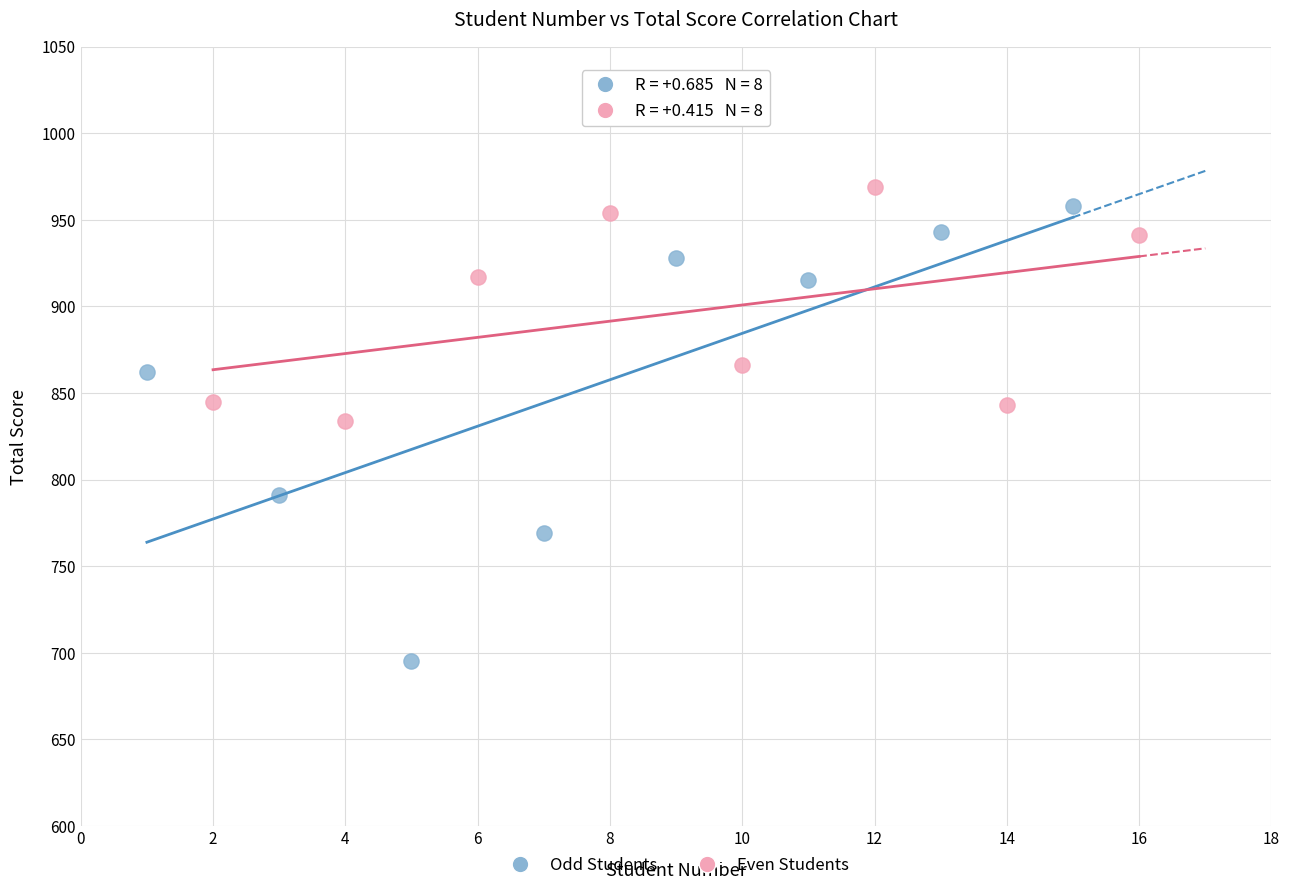

Which series reaches the minimum Y coordinate?

Odd Students